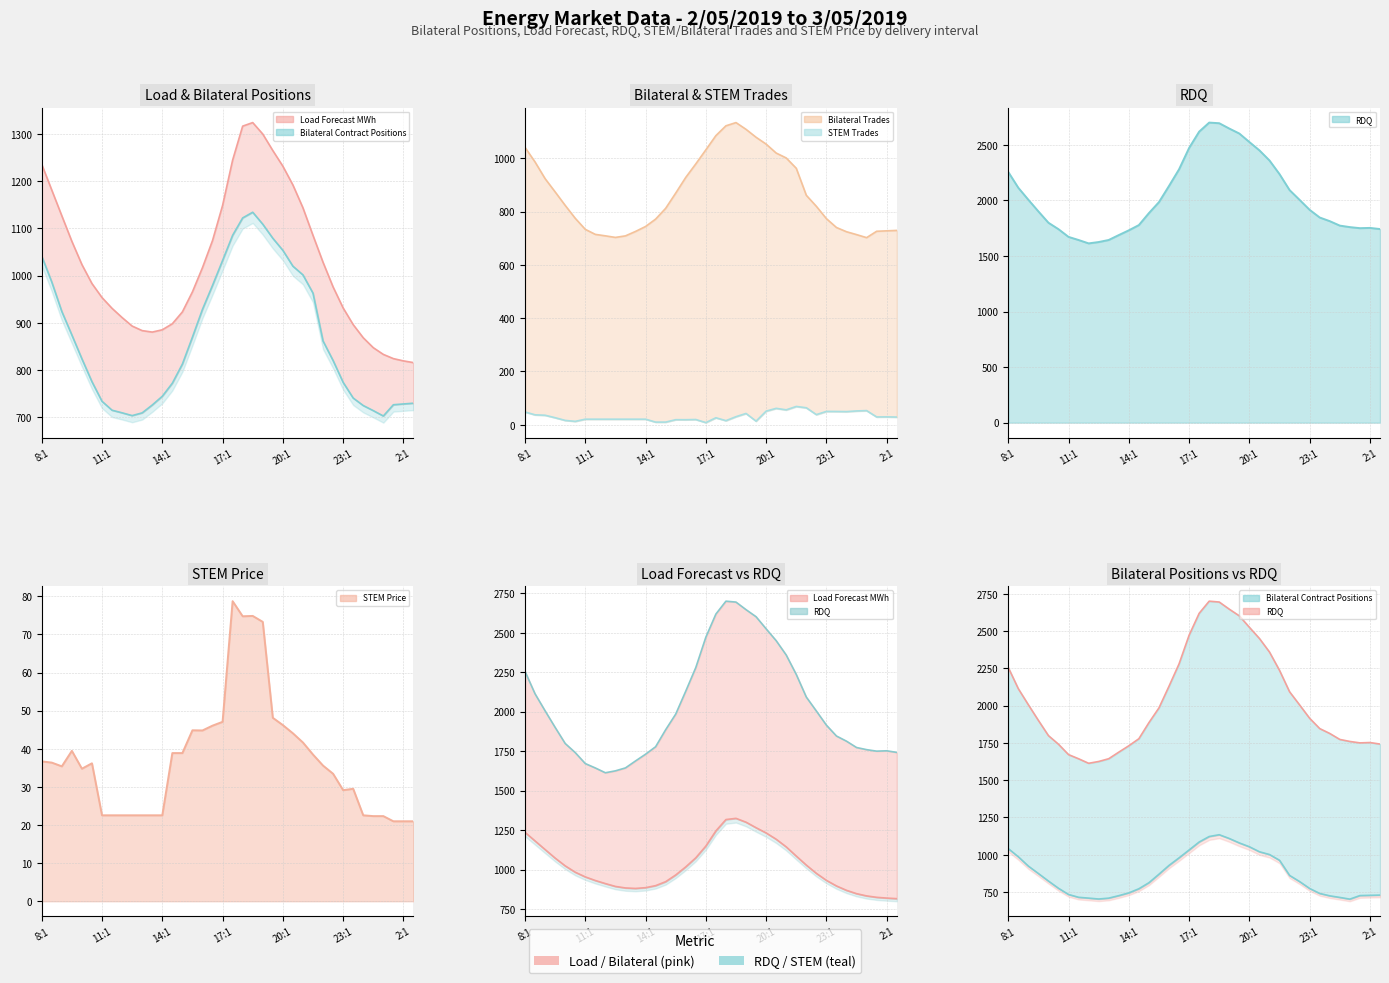

How many intersections are there between STEM Trades line and STEM Price line?

2